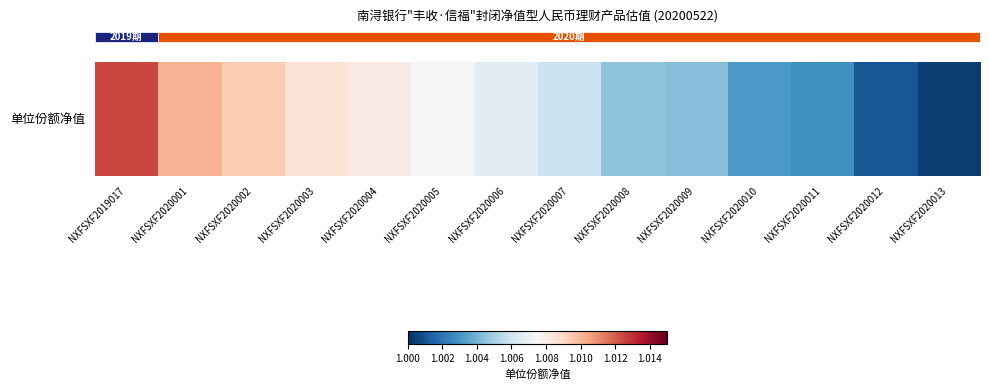

At which category does the chart reach its minimum across all series?

NXFSXF2020013